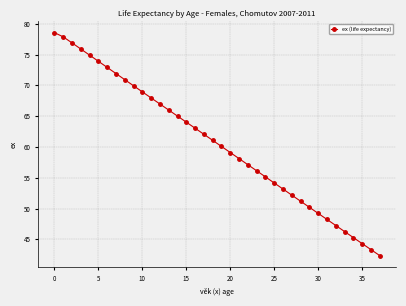

Reading left to right, extract all data points from this chart.

78.6	77.9	76.9	75.9	74.9	73.9	72.9	71.9	70.9	69.9	68.9	68.0	67.0	66.0	65.0	64.0	63.0	62.1	61.1	60.1	59.1	58.1	57.1	56.1	55.1	54.1	53.2	52.2	51.2	50.2	49.2	48.2	47.2	46.3	45.3	44.3	43.3	42.4